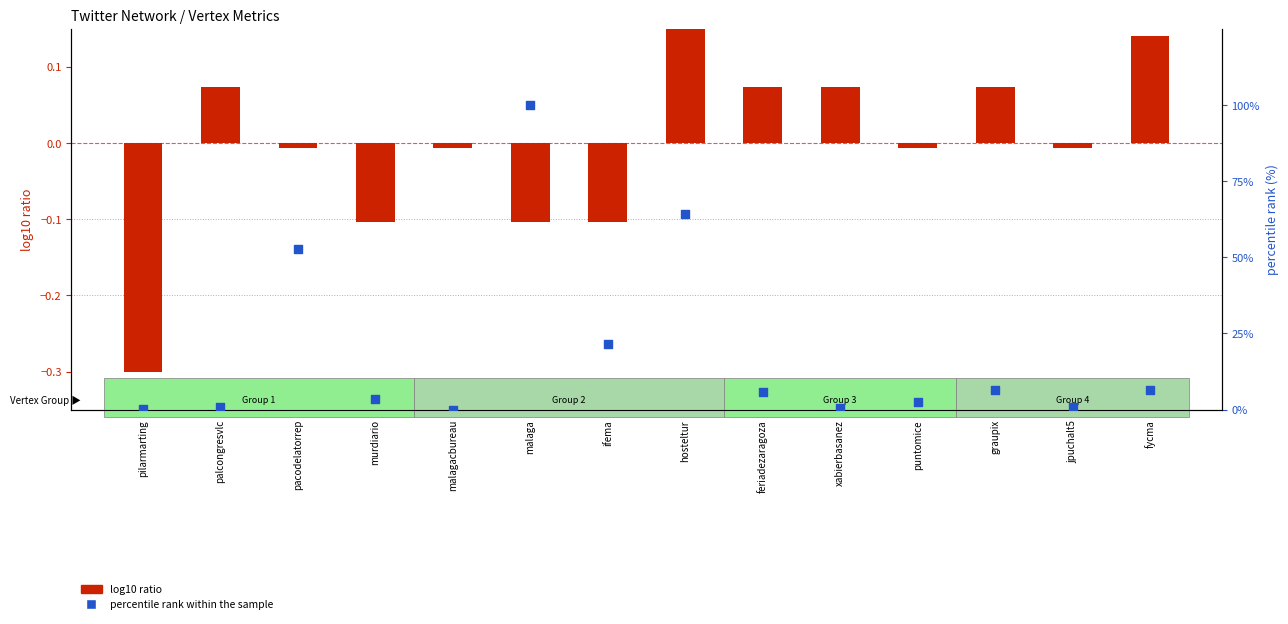

Which series has the widest spread of Y values?

percentile rank within the sample